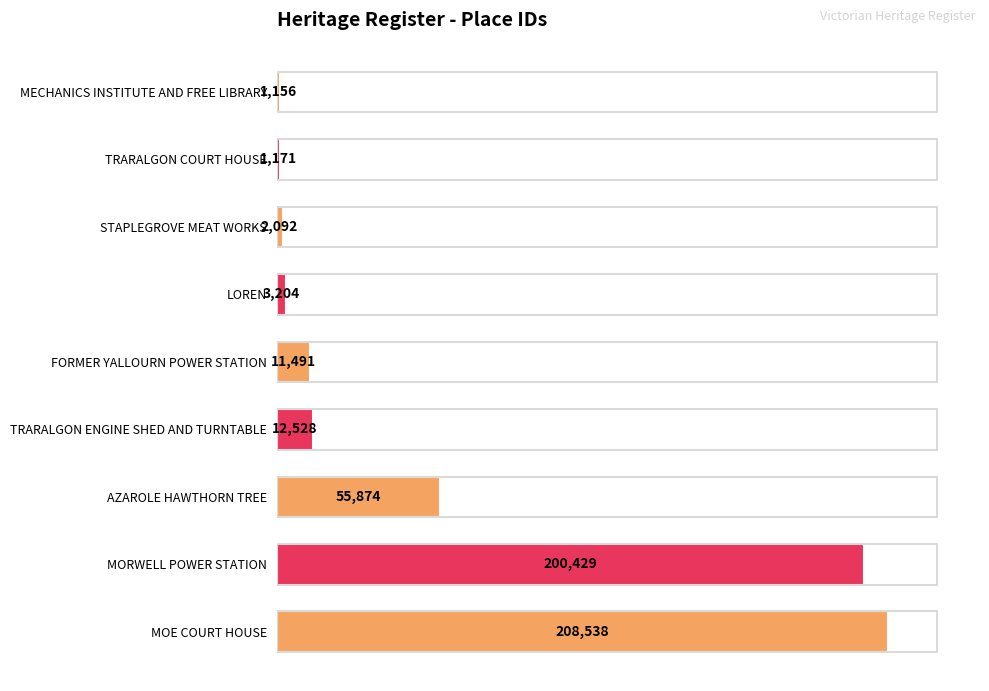

What position from the bottom is MORWELL POWER STATION?

2